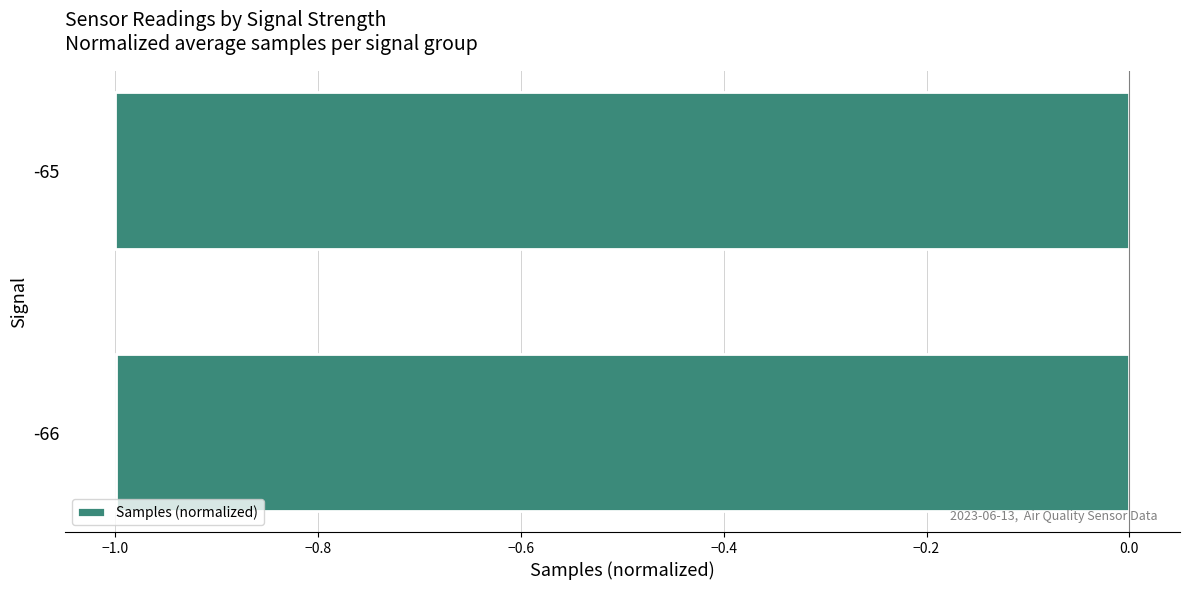

True or false: the data shows -0.6 at -65.

False